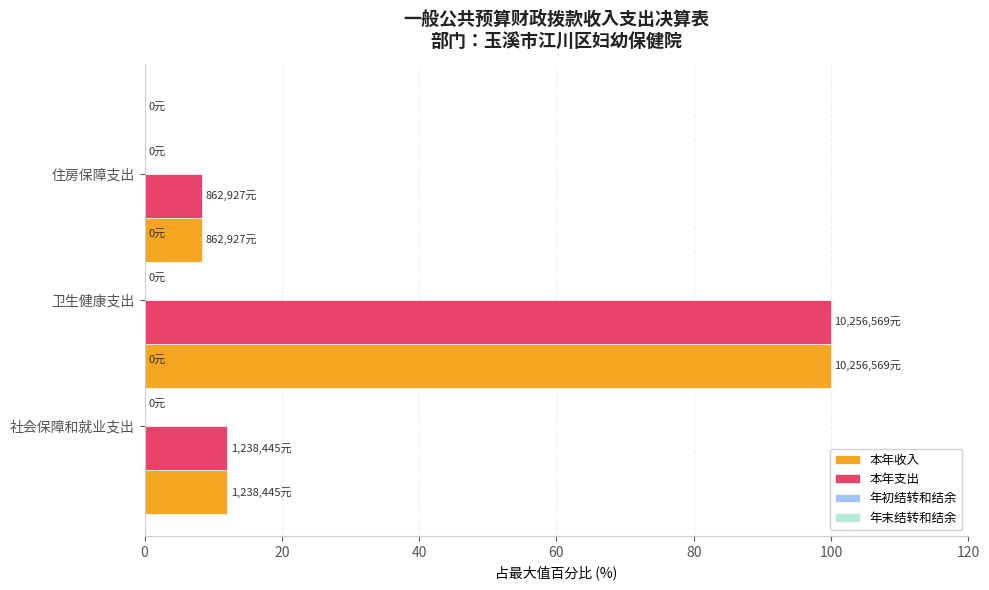

What is the average value of the 本年支出 series?

40.2